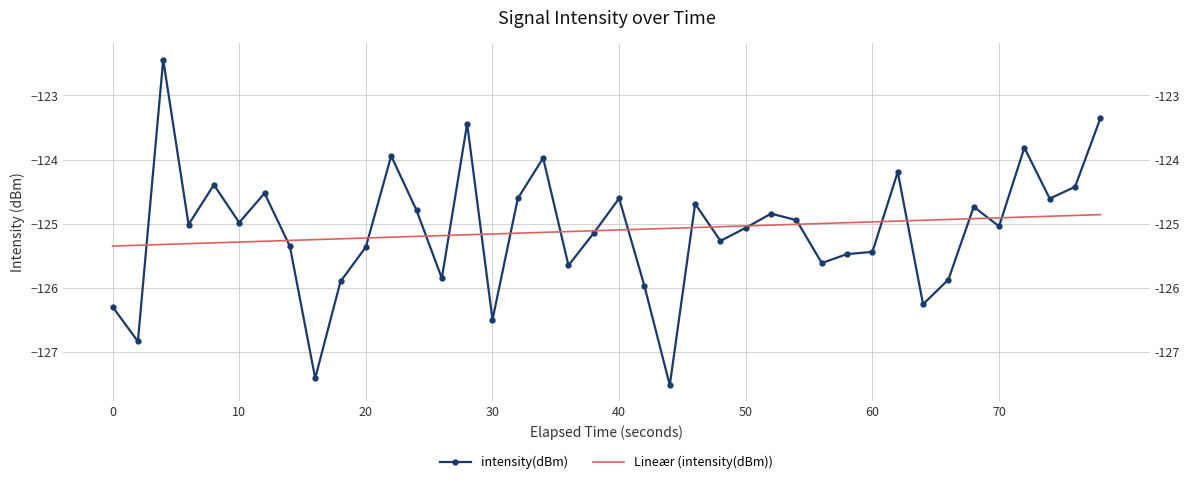

At which category is the sum across all series the highest?

20